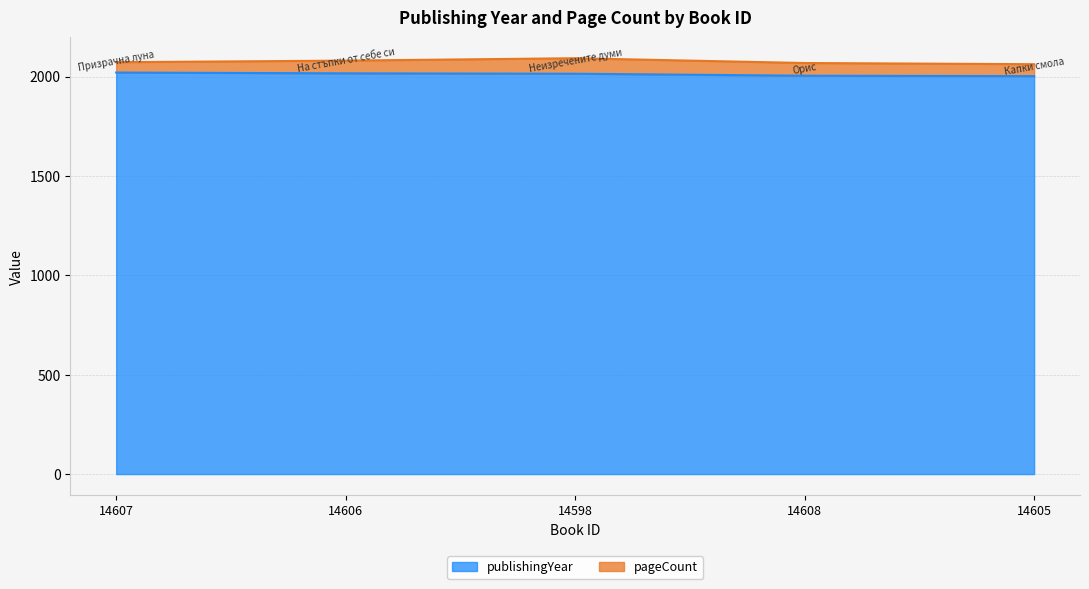

True or false: the data shows 2020 at 14607.

True